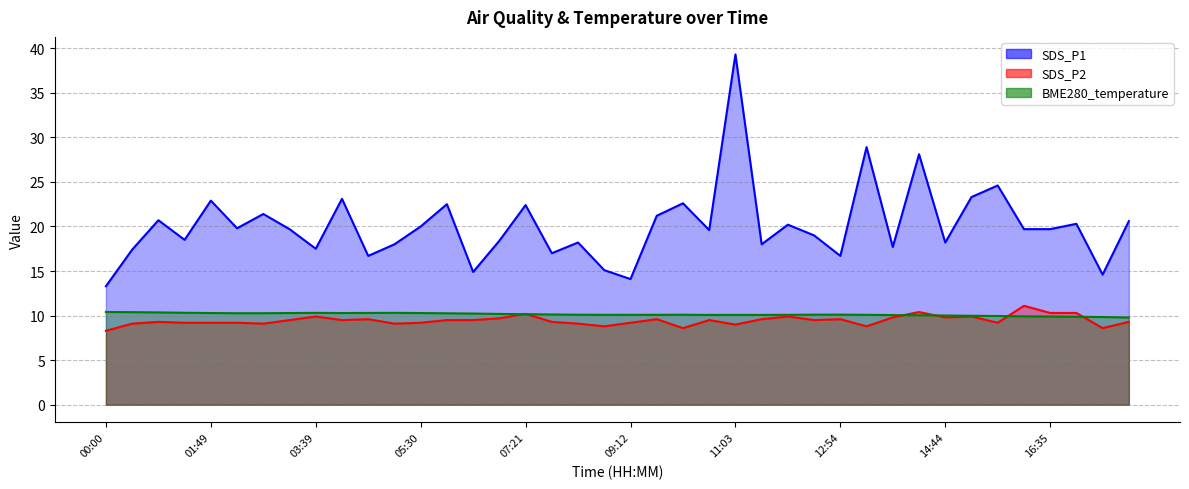

What are all the series names shown in the legend?

SDS_P1, SDS_P2, BME280_temperature